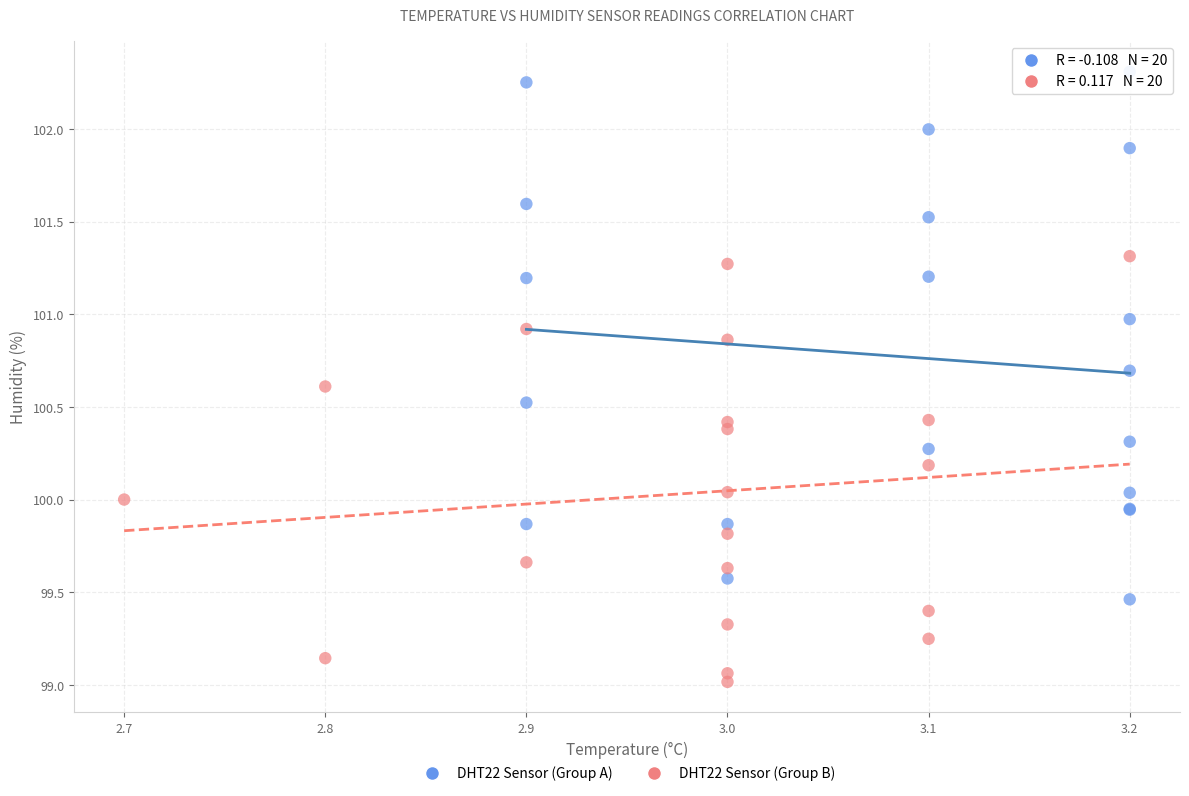

Which series reaches the maximum Y coordinate?

DHT22 Sensor (Group A)